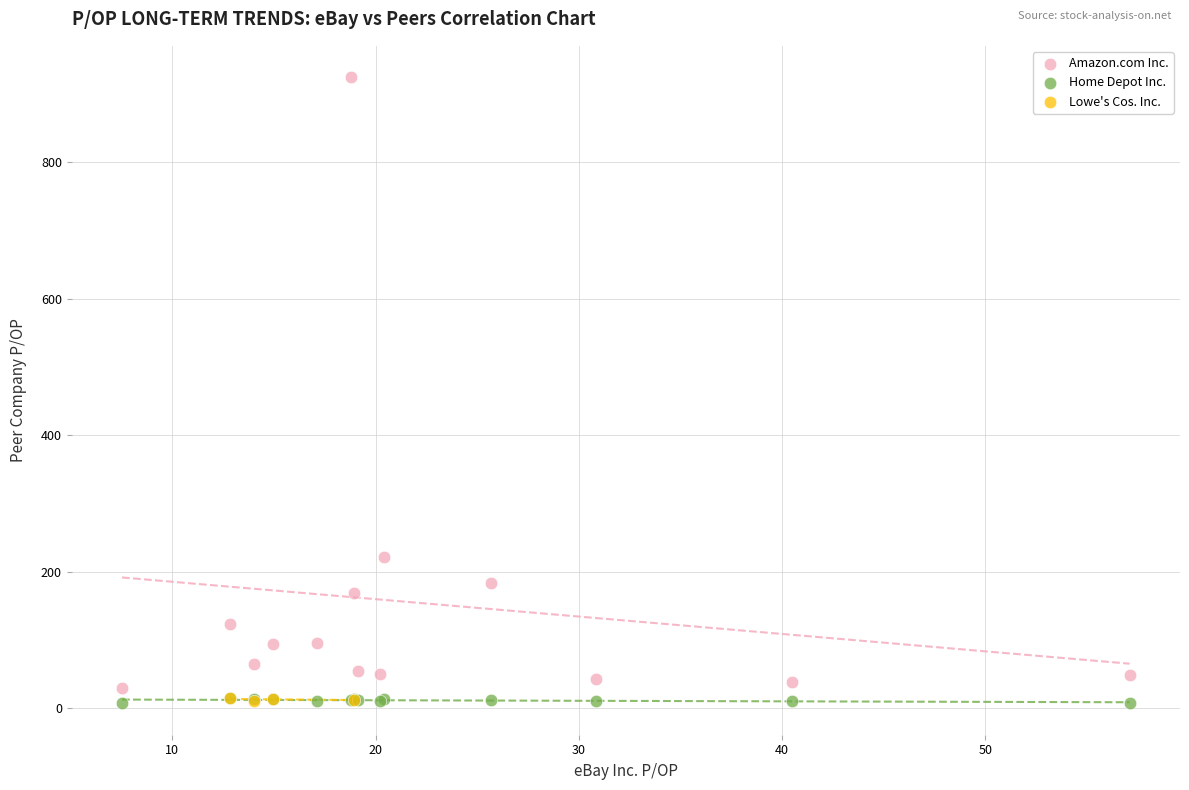

Which series has the largest Y range (max minus min)?

Amazon.com Inc.